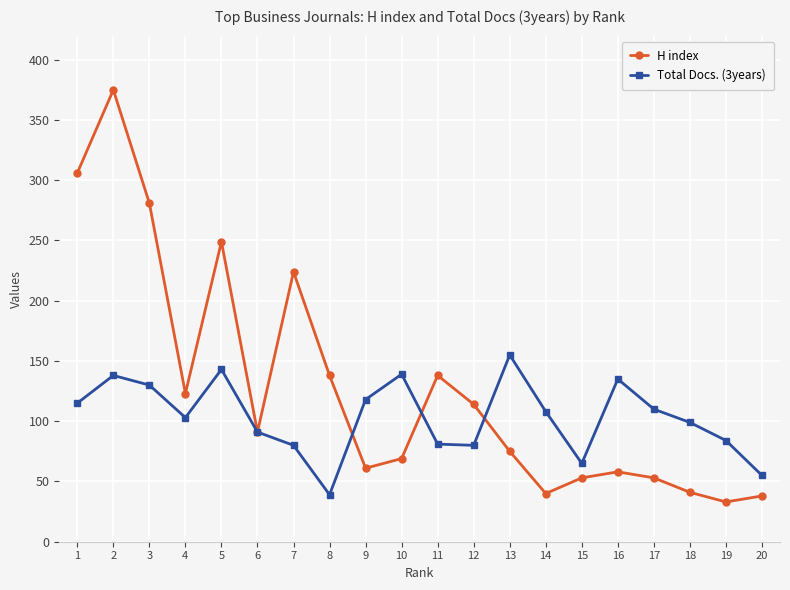

What is the minimum value for H index?

33